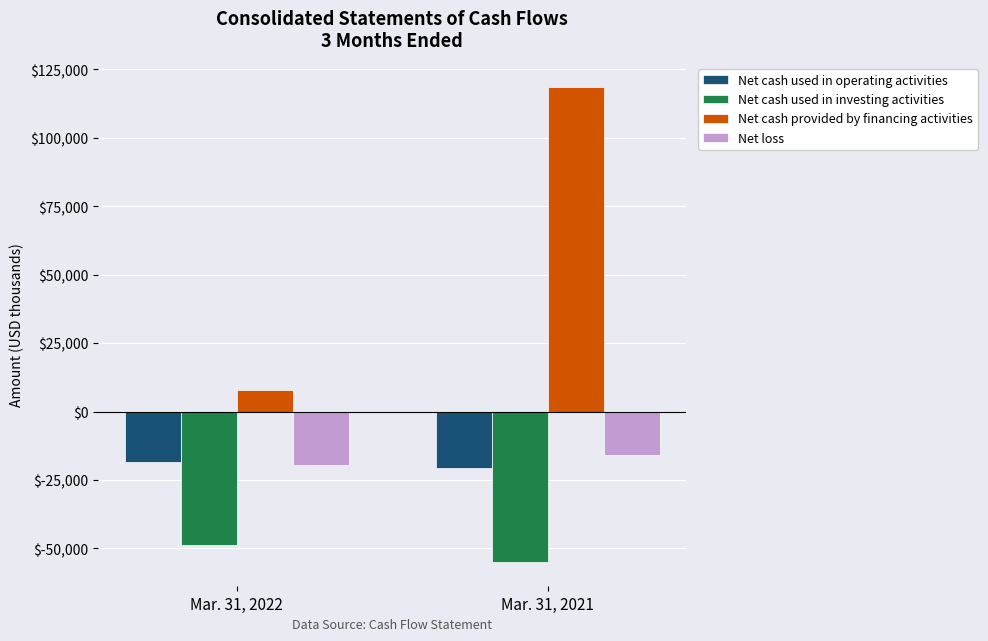

What is the difference between the Net cash used in operating activities values at Mar. 31, 2021 and Mar. 31, 2022?

2280